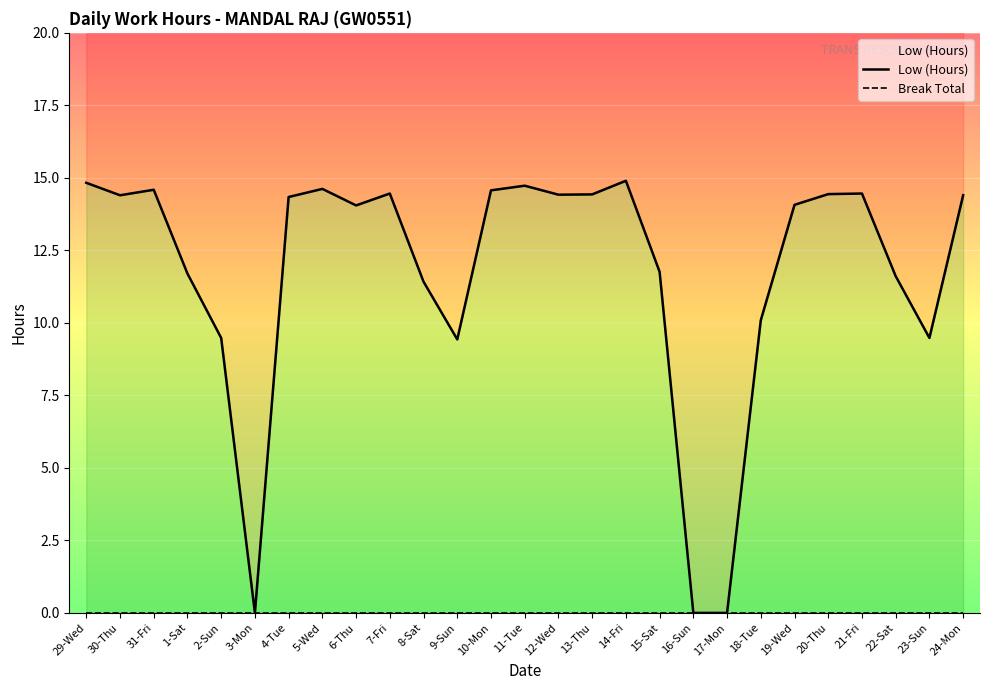

What is the value of the Low (Hours) point at the 16th from the left?

14.4